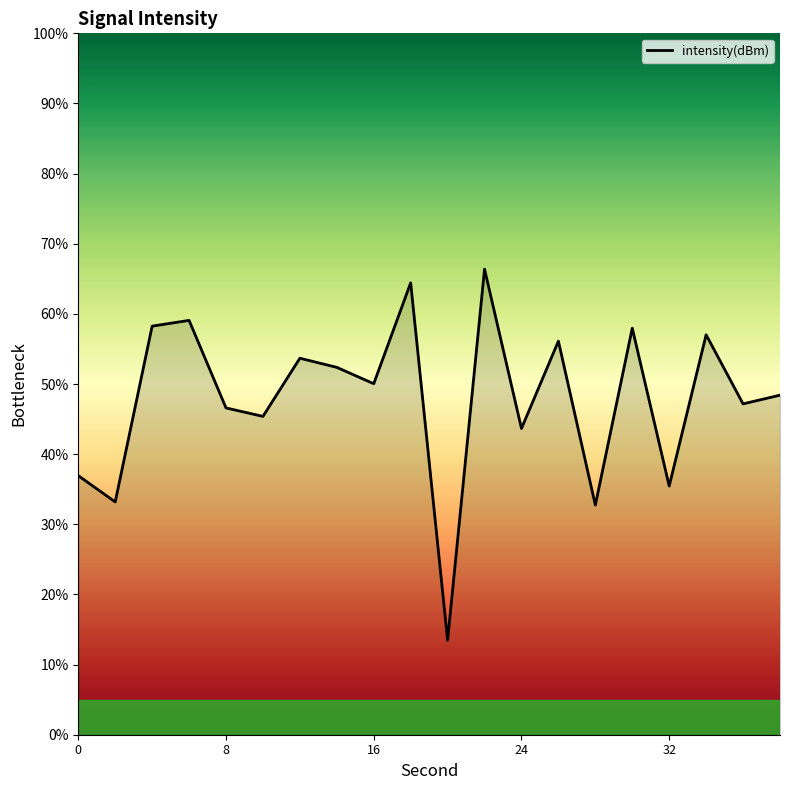

What is the greatest value displayed?

66.4